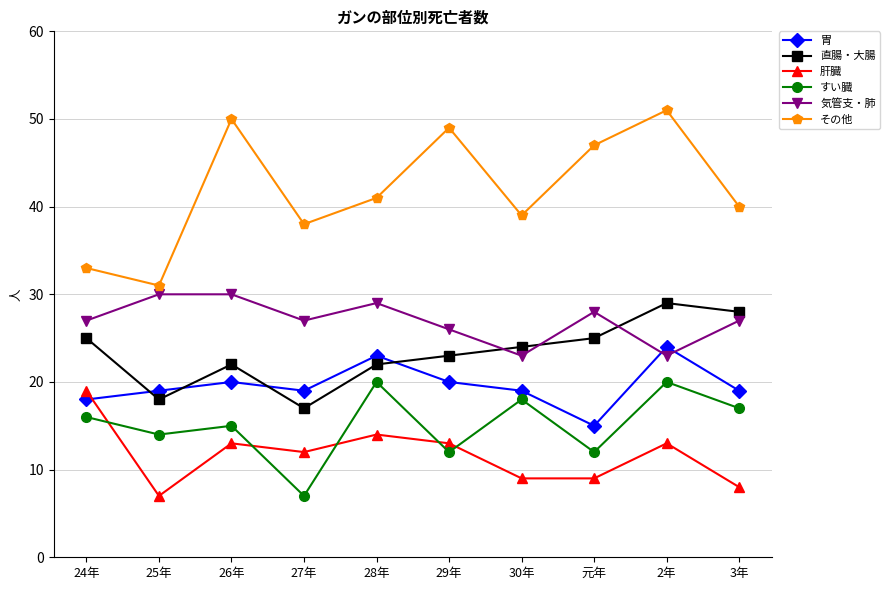

Reading left to right, transcribe all the data shown in this chart.

胃: 18	19	20	19	23	20	19	15	24	19
直腸・大腸: 25	18	22	17	22	23	24	25	29	28
肝臓: 19	7	13	12	14	13	9	9	13	8
すい臓: 16	14	15	7	20	12	18	12	20	17
気管支・肺: 27	30	30	27	29	26	23	28	23	27
その他: 33	31	50	38	41	49	39	47	51	40